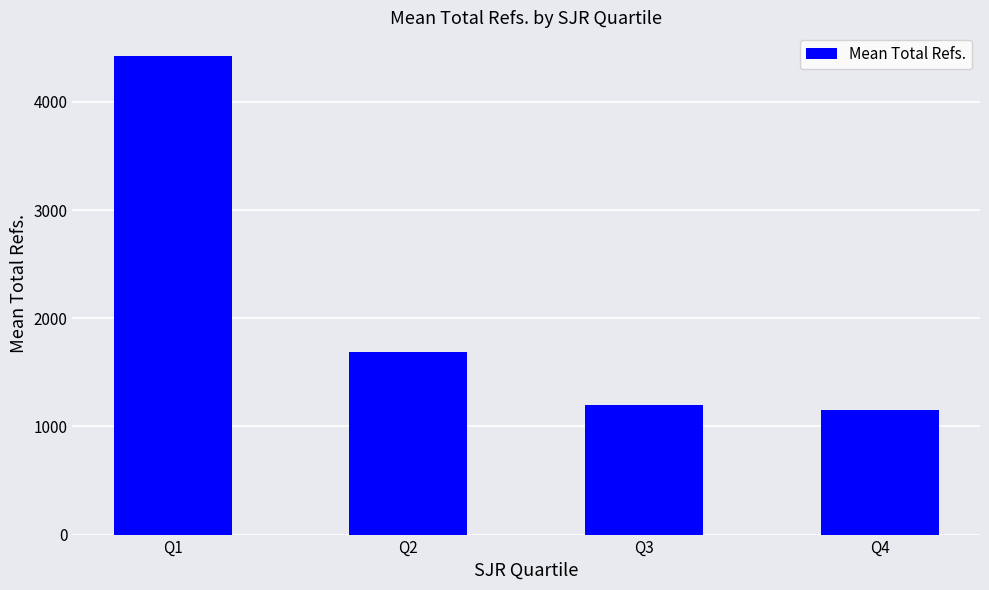

List the labels in order of value, smallest first.

Q4, Q3, Q2, Q1